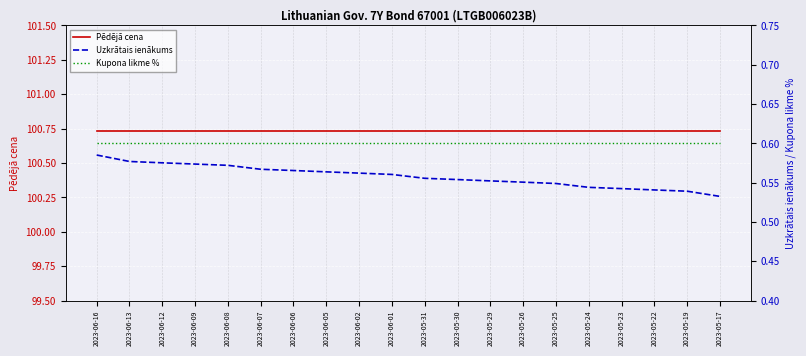

At how many categories does at least one series exceed 81?

20